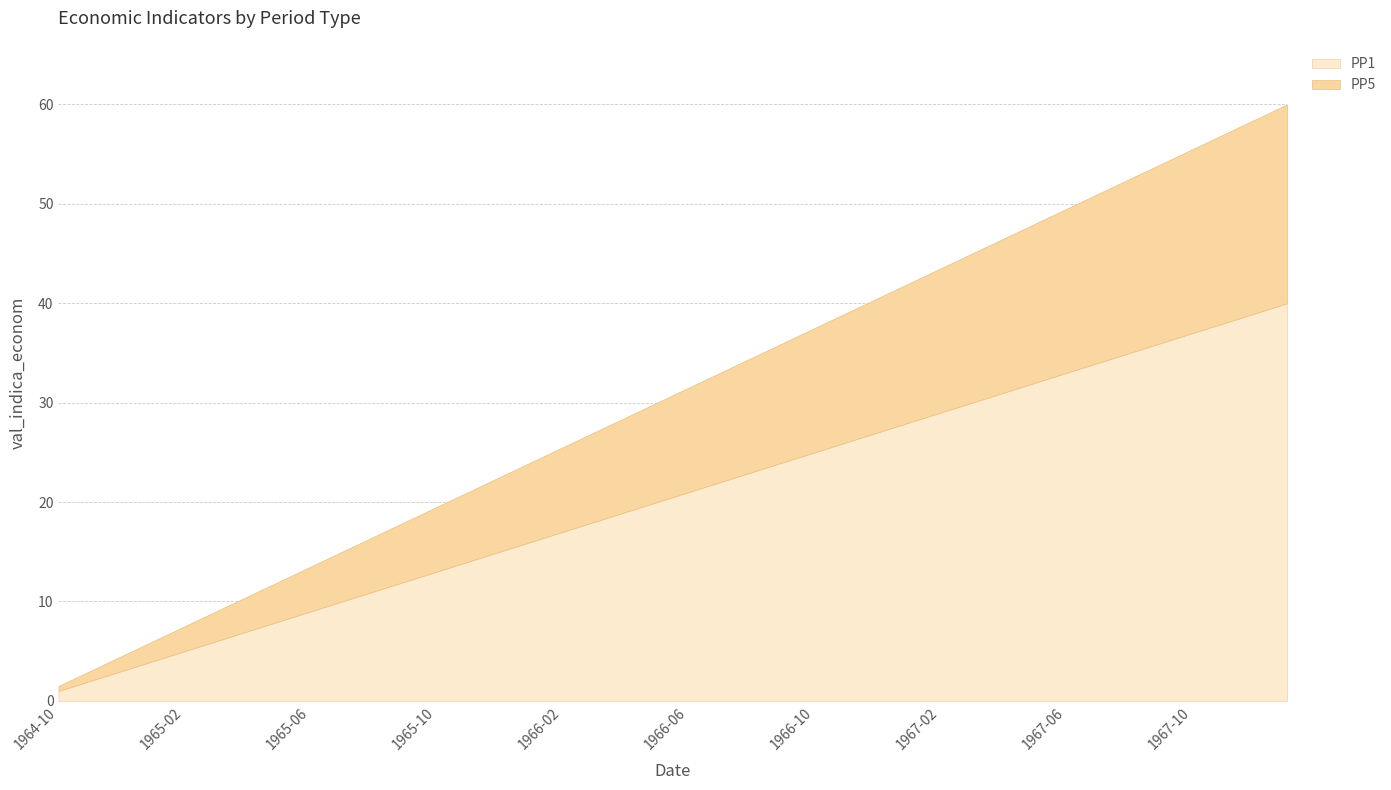

Reading right to left, what are all the values shown in this chart?

PP1: 40.0	39.0	38.0	37.0	36.0	35.0	34.0	33.0	32.0	31.0	30.0	29.0	28.0	27.0	26.0	25.0	24.0	23.0	22.0	21.0	20.0	19.0	18.0	17.0	16.0	15.0	14.0	13.0	12.0	11.0	10.0	9.0	8.0	7.0	6.0	5.0	4.0	3.0	2.0	1.0
PP5: 20.0	19.5	19.0	18.5	18.0	17.5	17.0	16.5	16.0	15.5	15.0	14.5	14.0	13.5	13.0	12.5	12.0	11.5	11.0	10.5	10.0	9.5	9.0	8.5	8.0	7.5	7.0	6.5	6.0	5.5	5.0	4.5	4.0	3.5	3.0	2.5	2.0	1.5	1.0	0.5